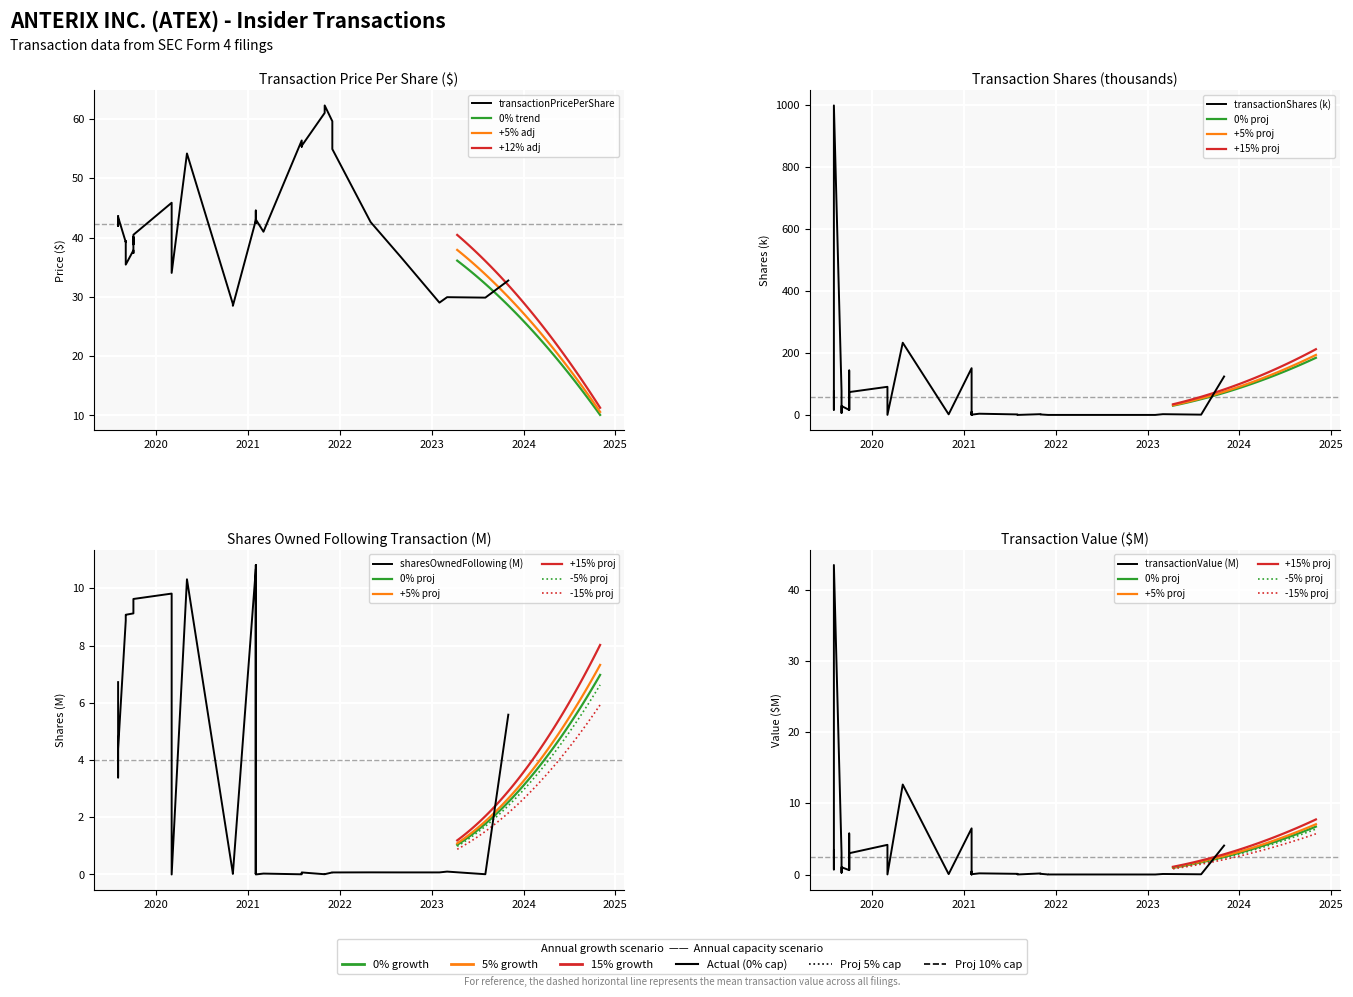

True or false: transactionPricePerShare and transactionValue intersect in this chart.

False